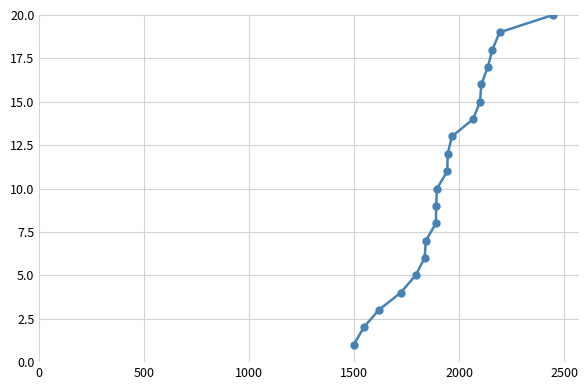

What is the difference between the maximum and minimum values?

19